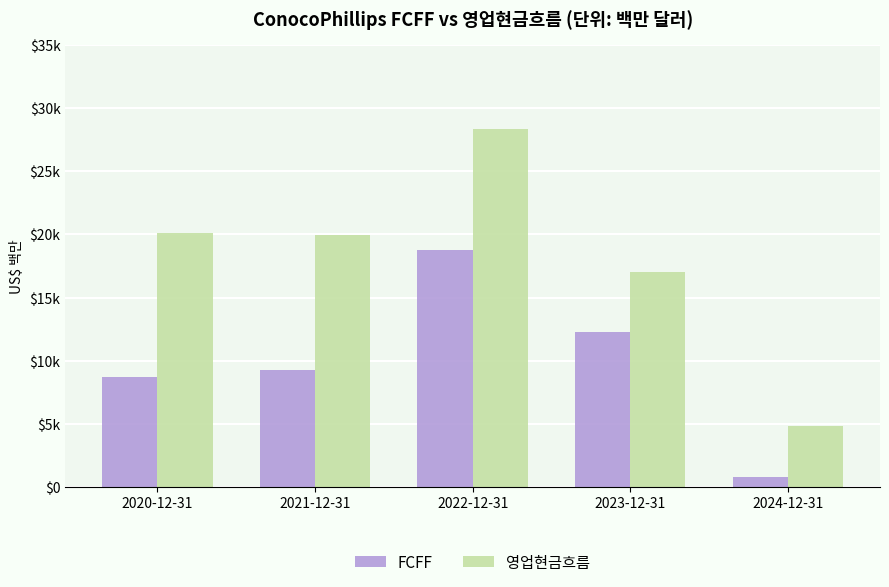

What are all the series names shown in the legend?

FCFF, 영업현금흐름